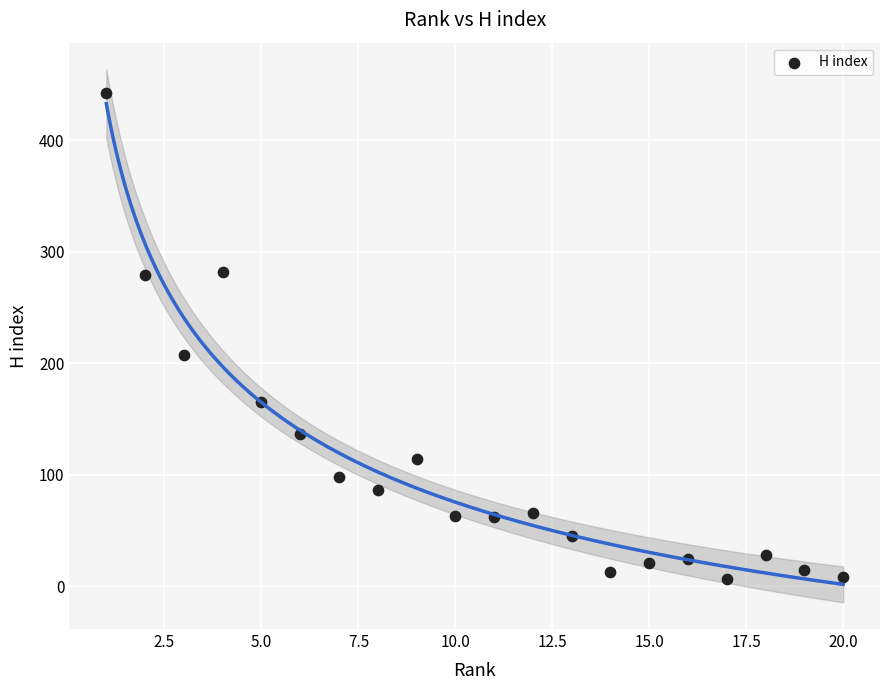

What is the range of Y values (max minus min)?

435